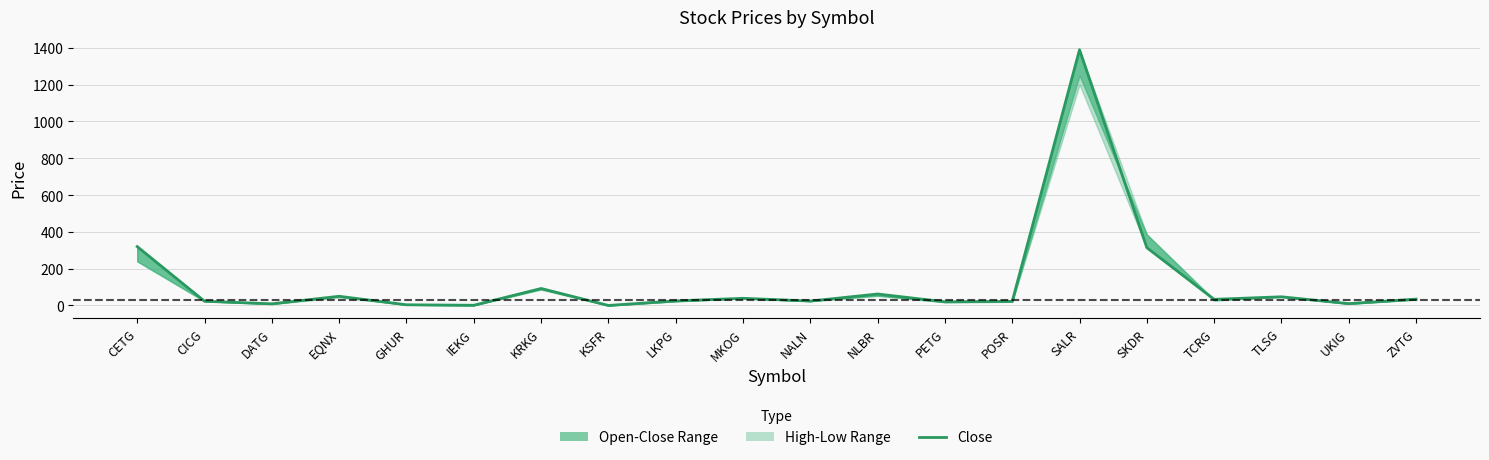

What is the sum of all values?

2521.1